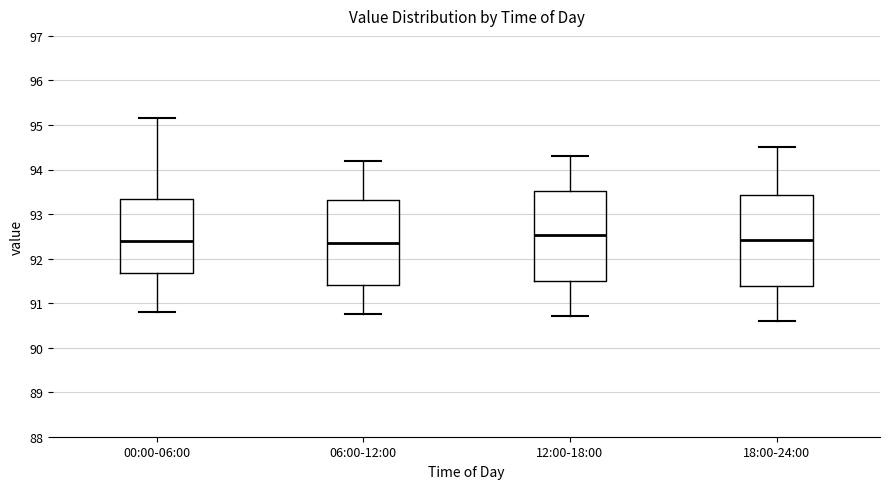

Reading left to right, transcribe this box plot: for each box, give where its median line is, the range the box spans, and where its two whiskers end, as read against the y-axis. The values are not printed on the chart, so give them approximately, as read against the axis.

00:00-06:00: median 92.4, box 91.7 to 93.3, whiskers 90.8 to 95.2
06:00-12:00: median 92.4, box 91.4 to 93.3, whiskers 90.8 to 94.2
12:00-18:00: median 92.5, box 91.5 to 93.5, whiskers 90.7 to 94.3
18:00-24:00: median 92.4, box 91.4 to 93.4, whiskers 90.6 to 94.5